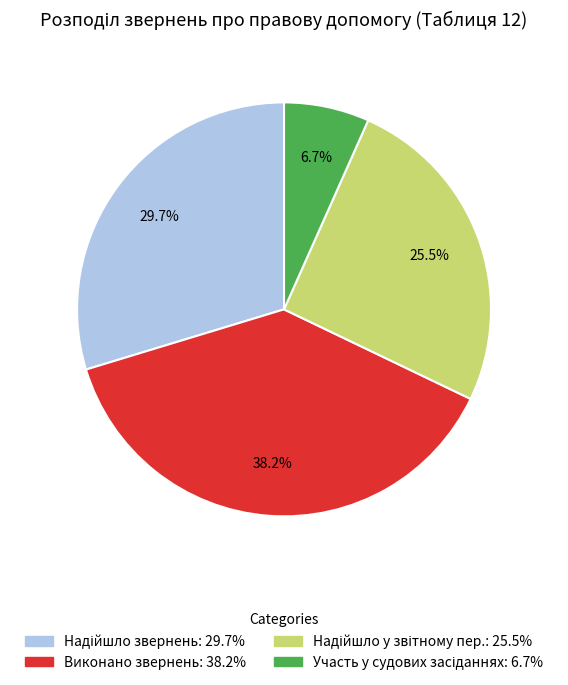

Is there a majority slice in this chart?

No